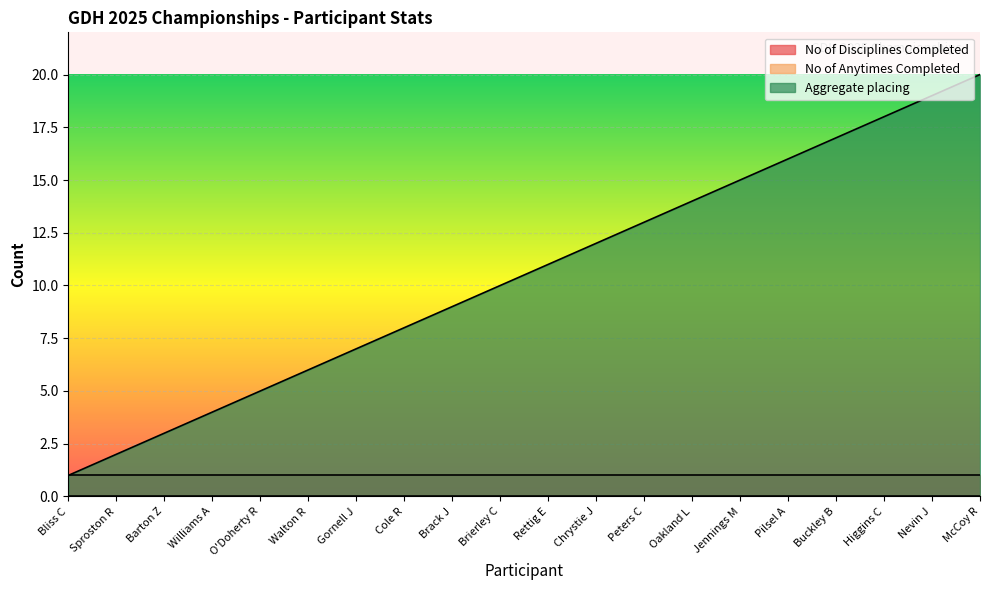

What is the average value of the Aggregate placing series?

10